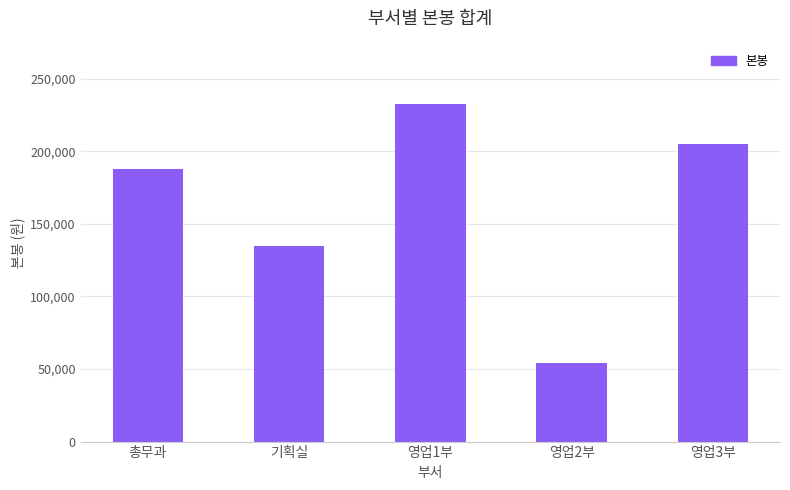

Does the chart contain stacked bars?

No